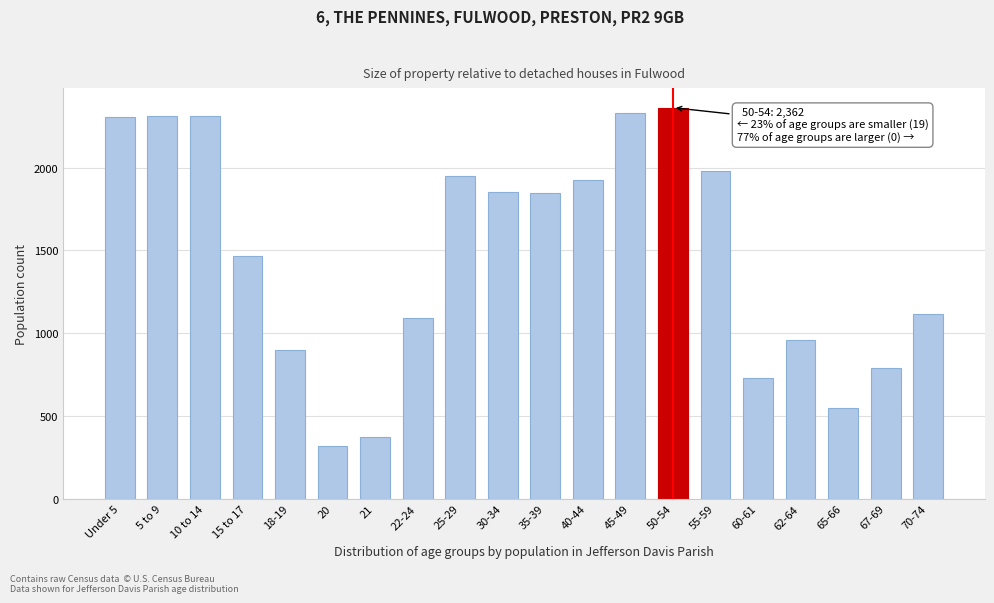

Read the value at 62-64, to the nearest 100.

1000